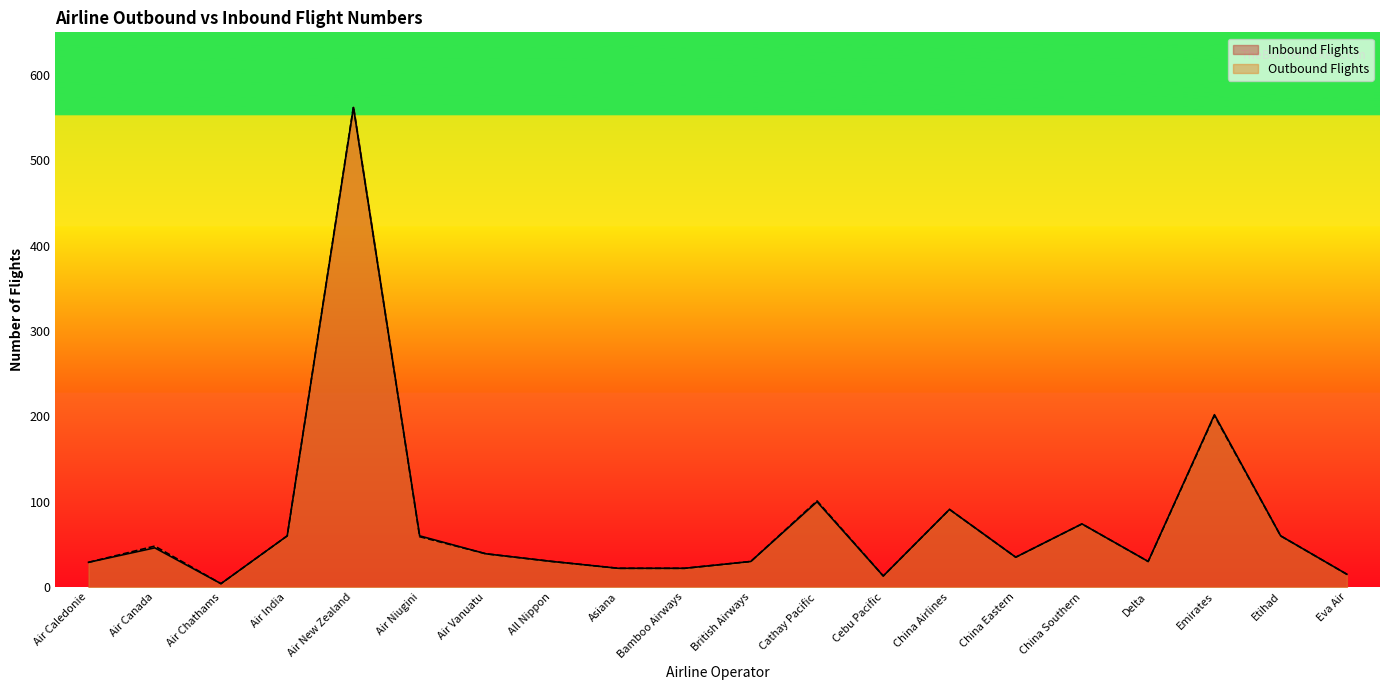

How many data points does each series have?

20